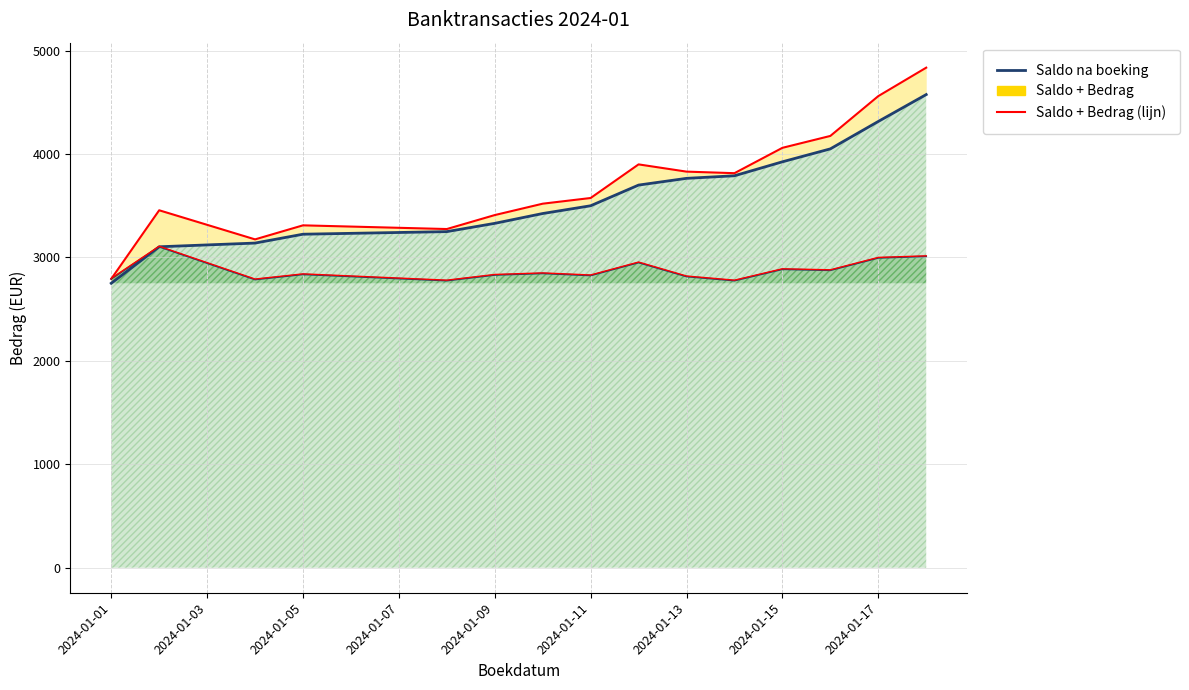

How many data points in Bedrag (relatief) are above 2835?

8